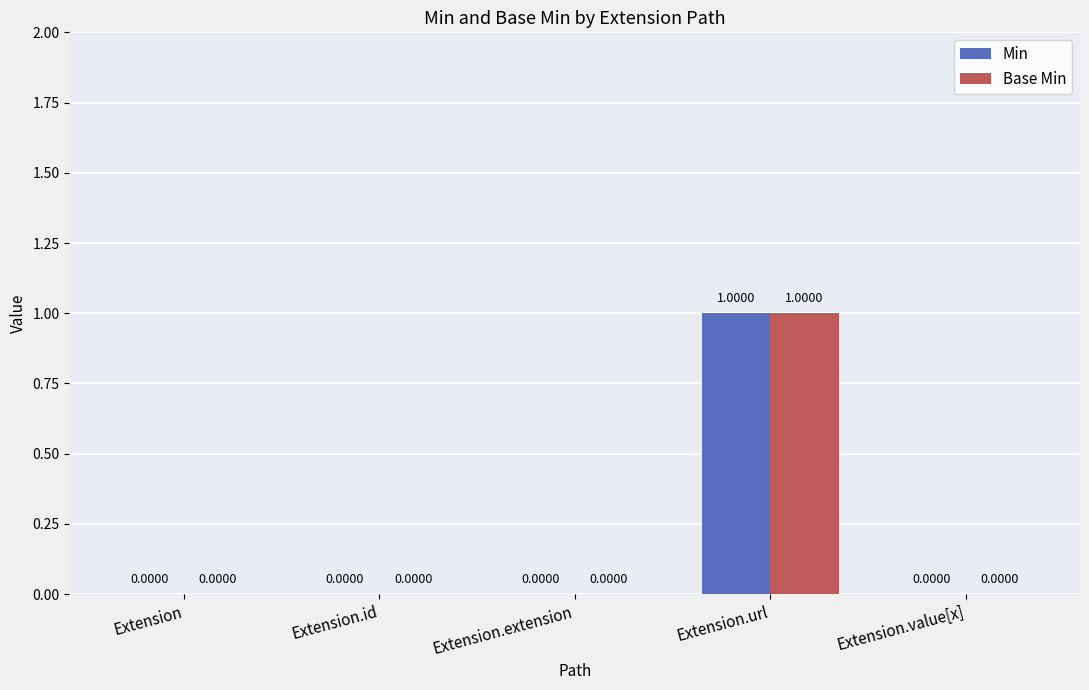

Is the value of Base Min at Extension.id greater than the value of Min at Extension.url?

No